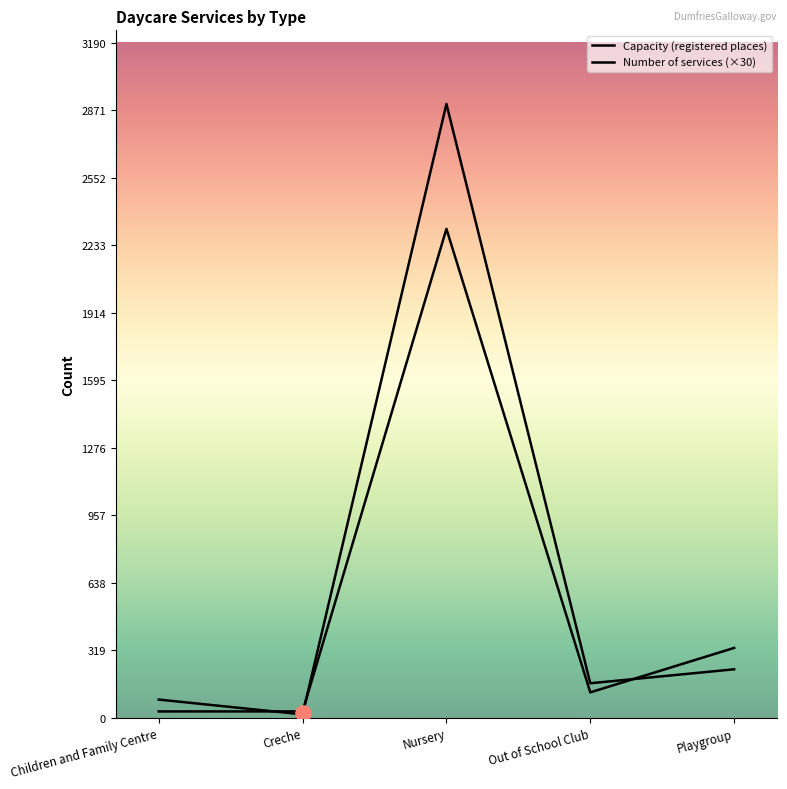

Which series has the largest total across all categories?

Capacity (registered places)